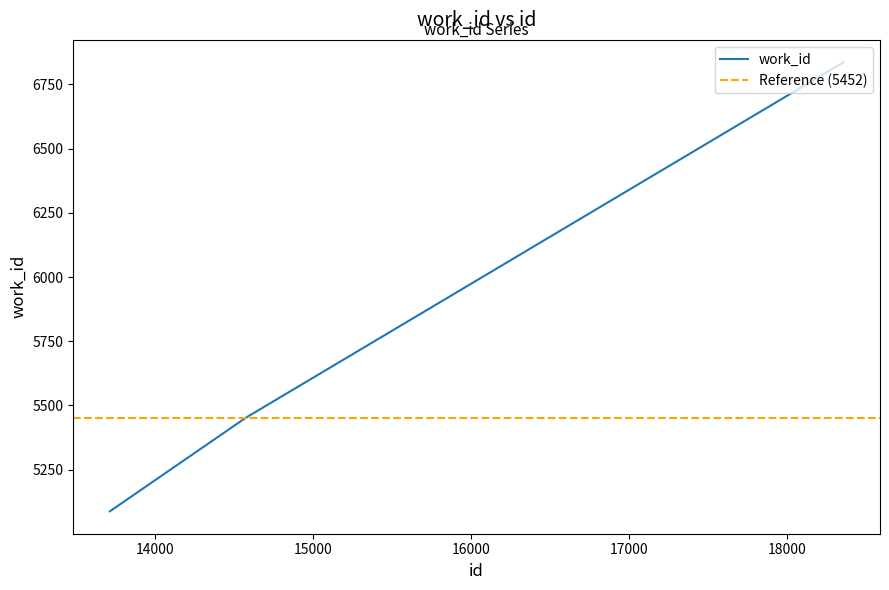

List the labels in order of value, largest first.

18354, 14574, 13715